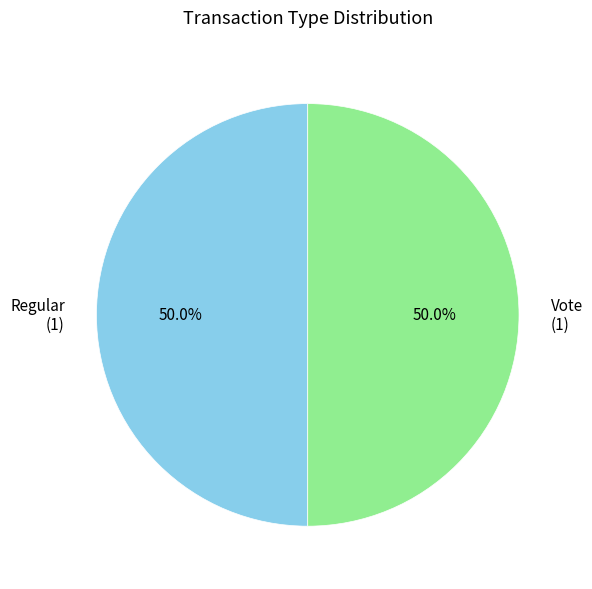

Is the sum of Vote (1) and Regular (1) greater than half?

Yes